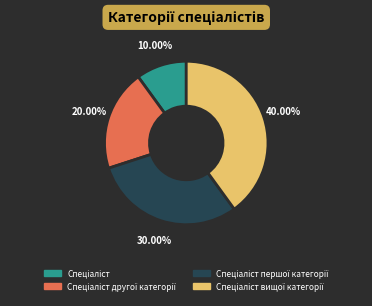

Is there any slice that represents more than half of the pie?

No